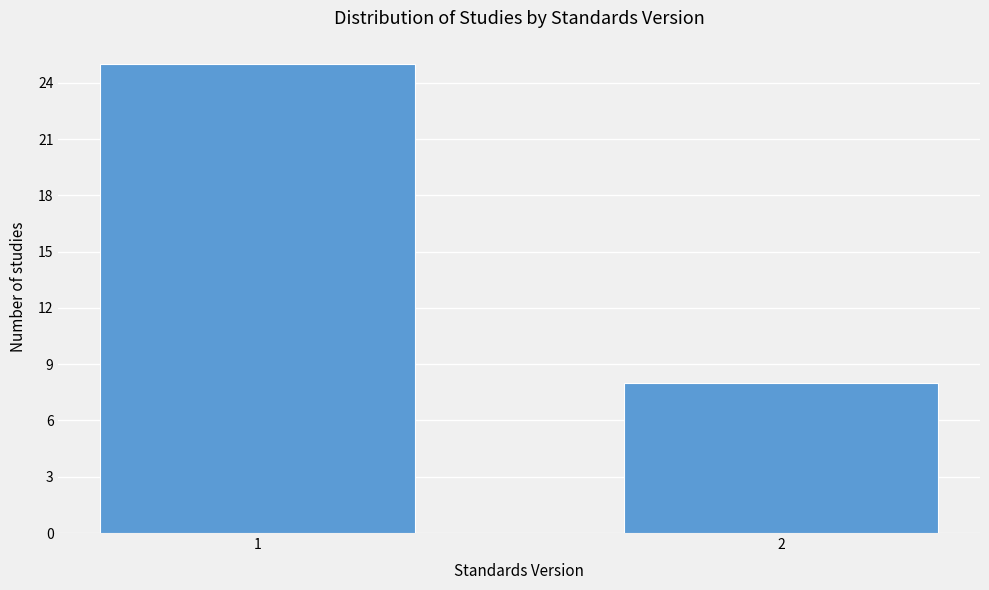

Reading left to right, extract all data points from this chart.

1=25	2=8